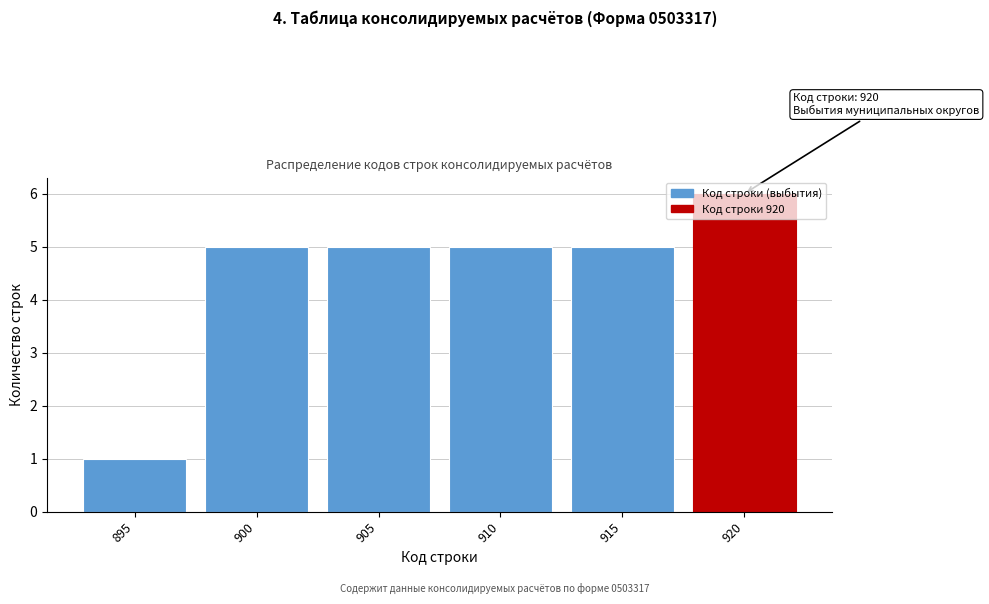

Which label corresponds to the largest value in the chart?

920